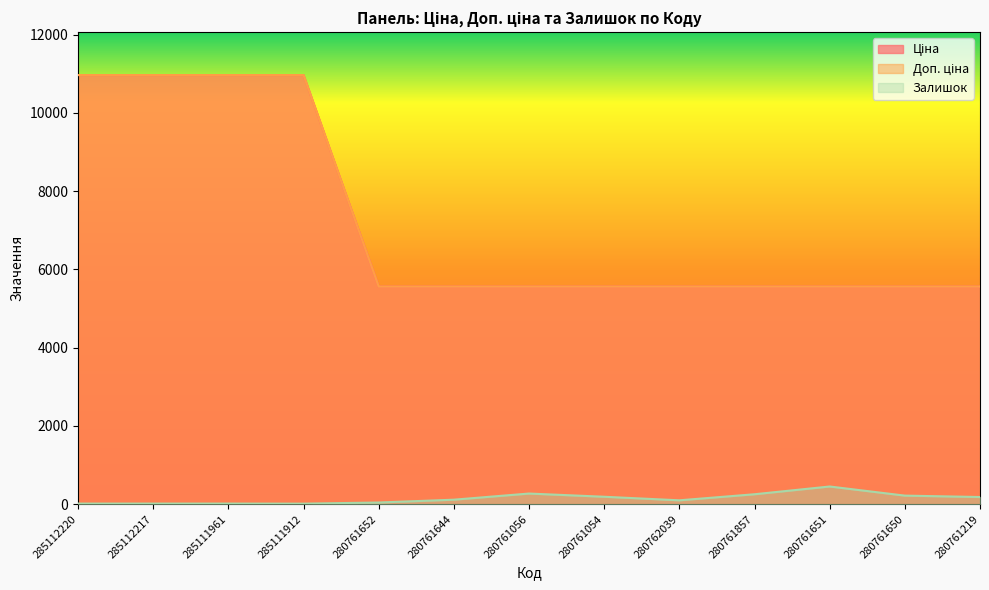

Is the value of Доп. ціна at 285112220 greater than the value of Ціна at 285111961?

No